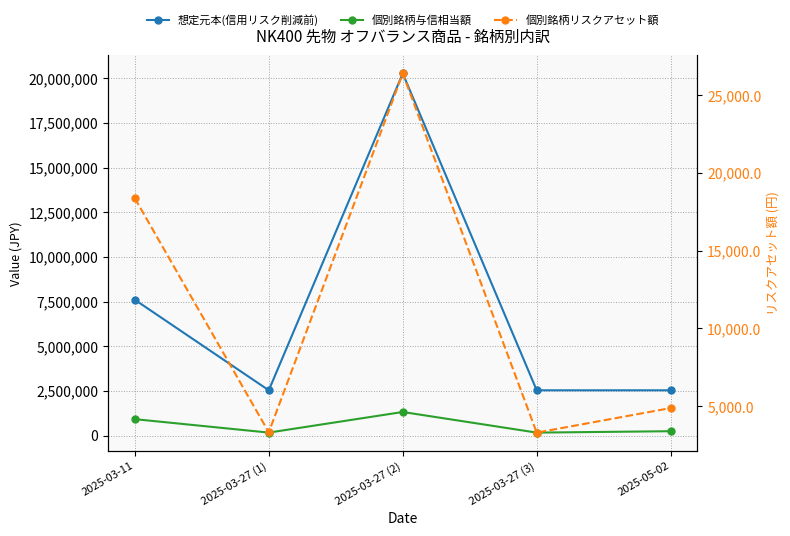

How many data points does each series have?

5